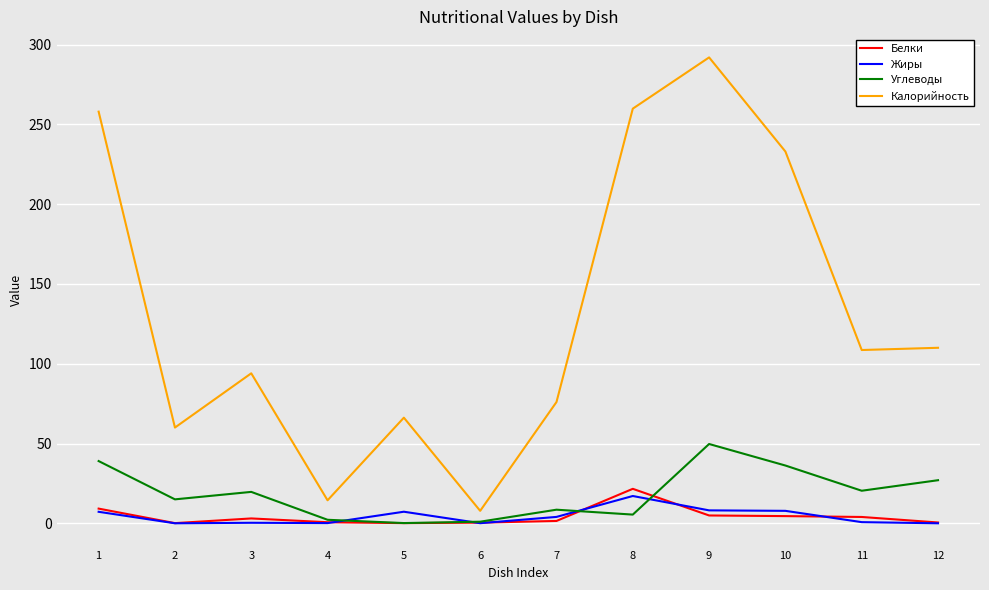

At how many categories does at least one series exceed 55?

10